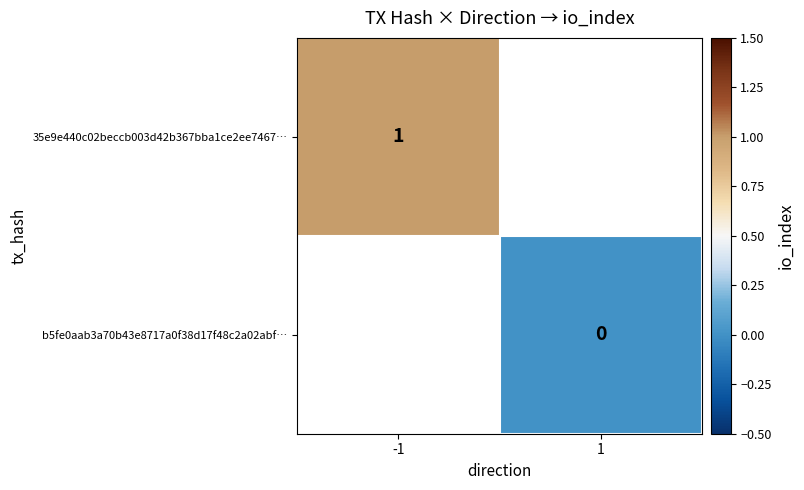

The 35e9e440c02beccb003d42b367bba1ce2ee7467… series shows 1 at -1. True or false?

True